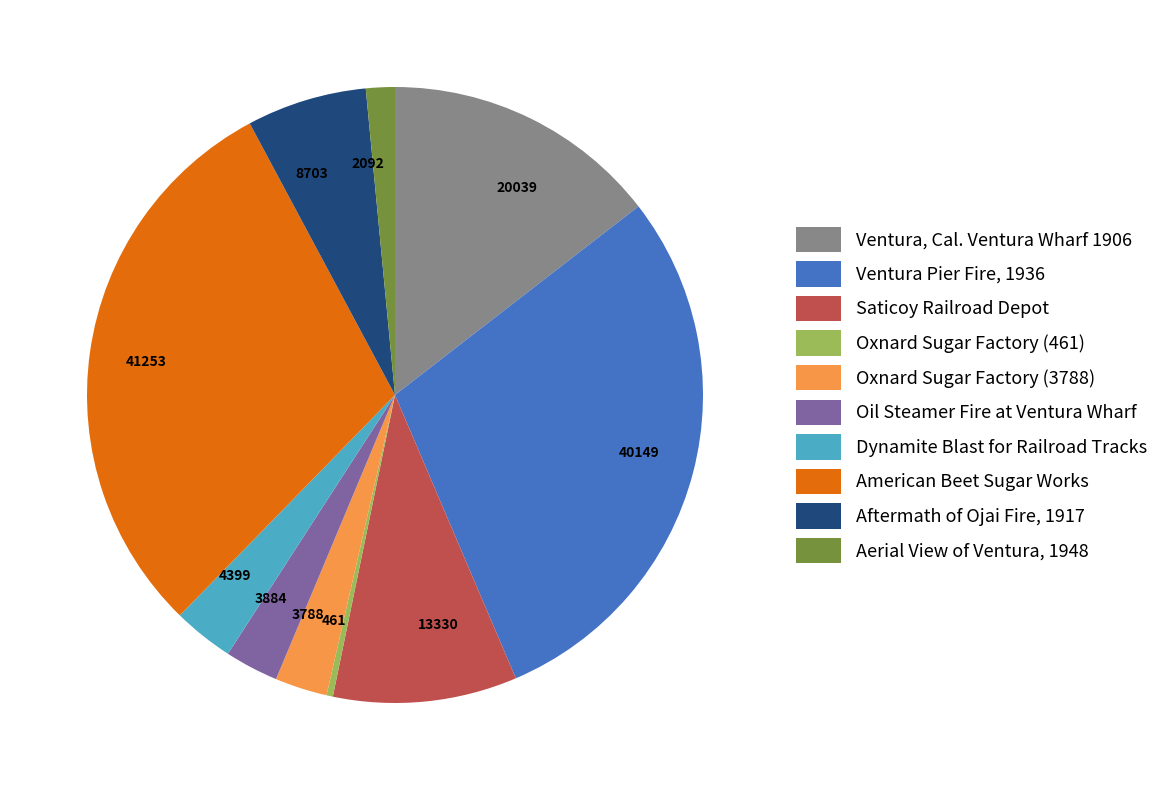

Does Oxnard Sugar Factory (461) account for over 50% of the chart?

No